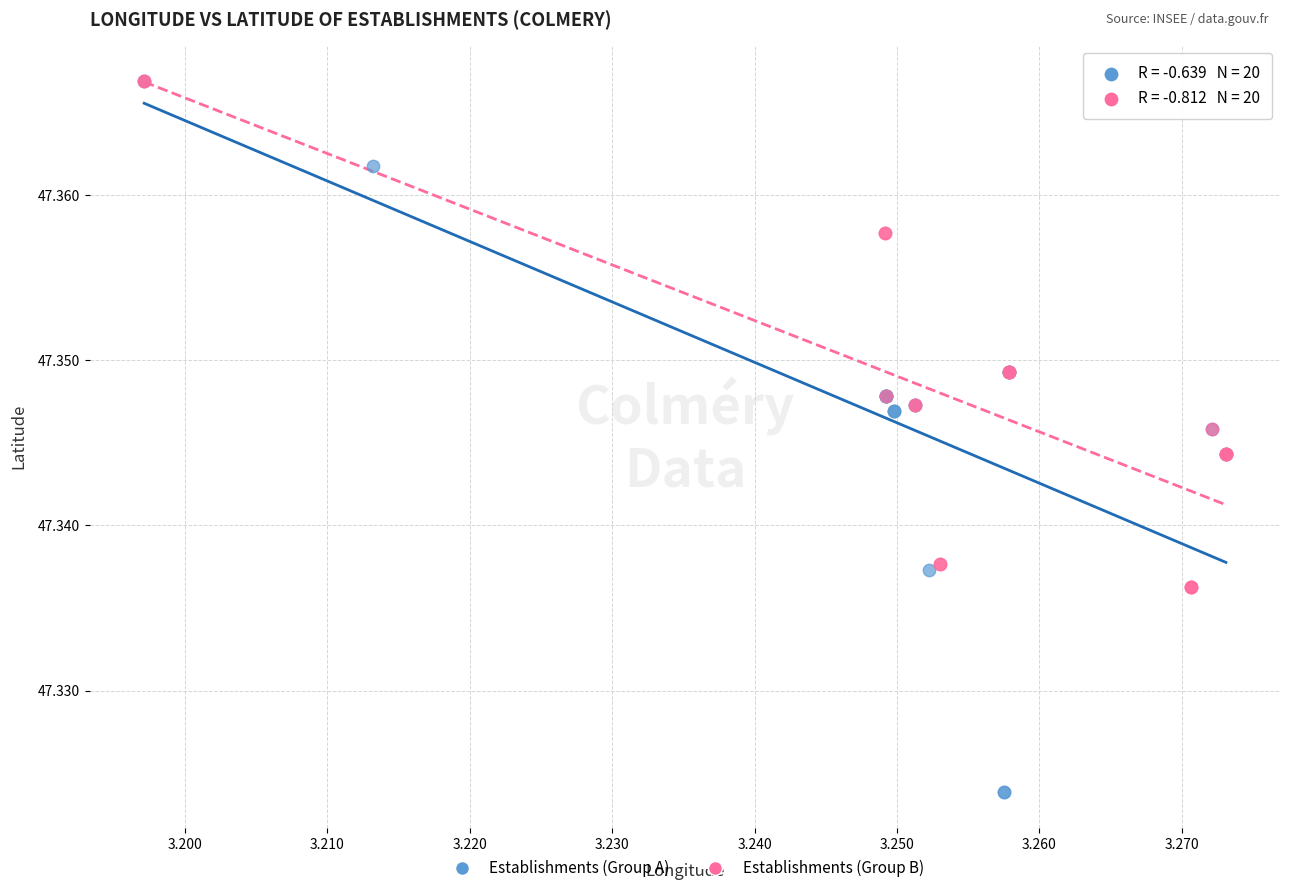

What are all the series names shown in the legend?

Establishments (Group A), Establishments (Group B)